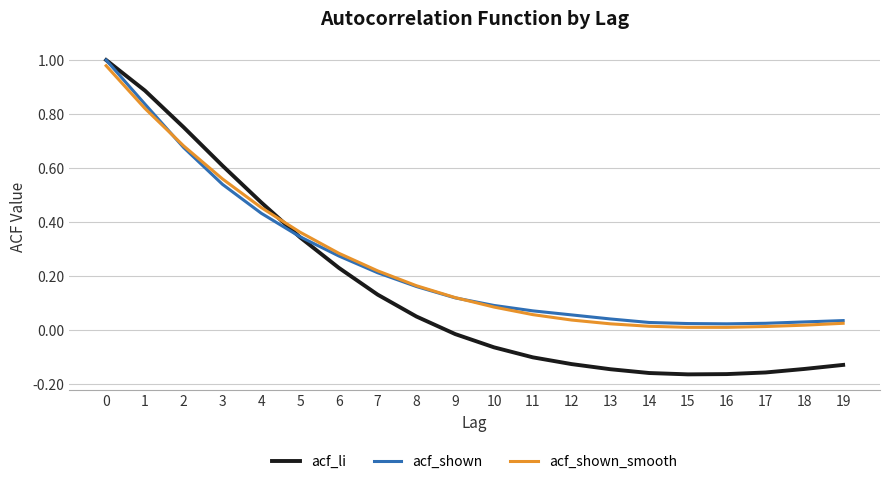

True or false: acf_shown has a value of 0.2 at 9.

False